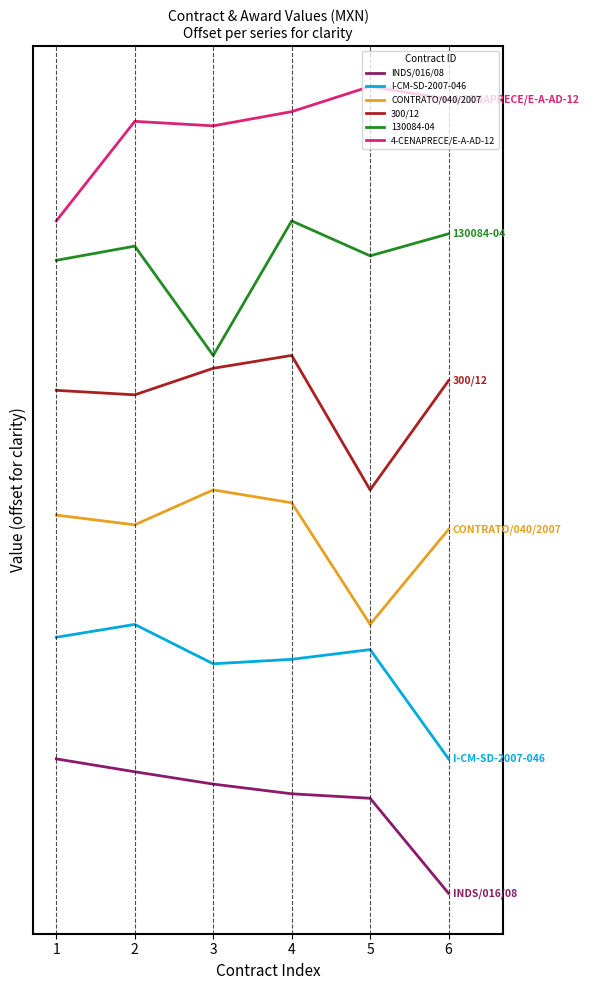

What is the total value across all series at 4?

15.2